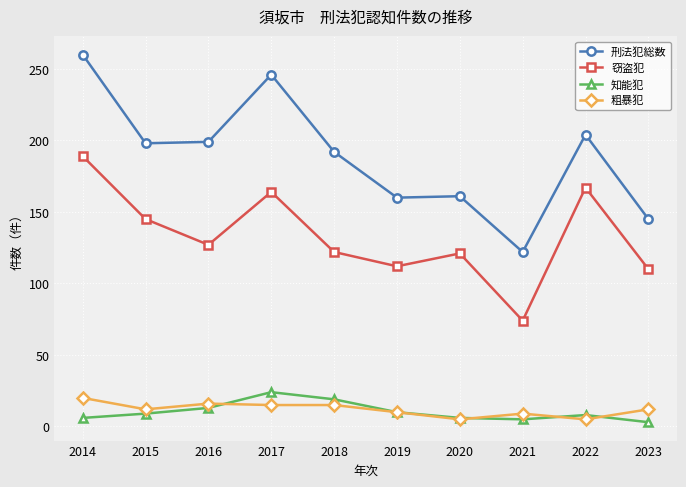

What is the difference between the 知能犯 values at 2014 and 2016?

7